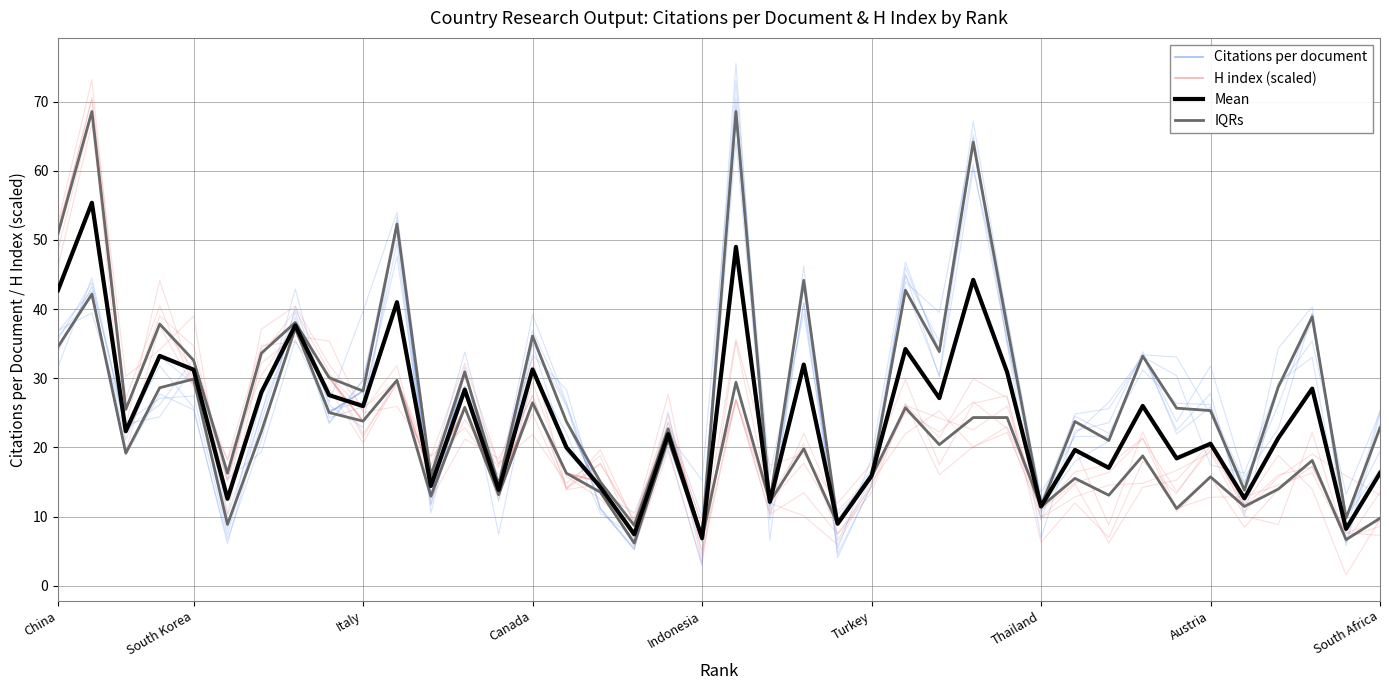

What is the value of the H index (scaled) point at the 22nd from the left?

12.1